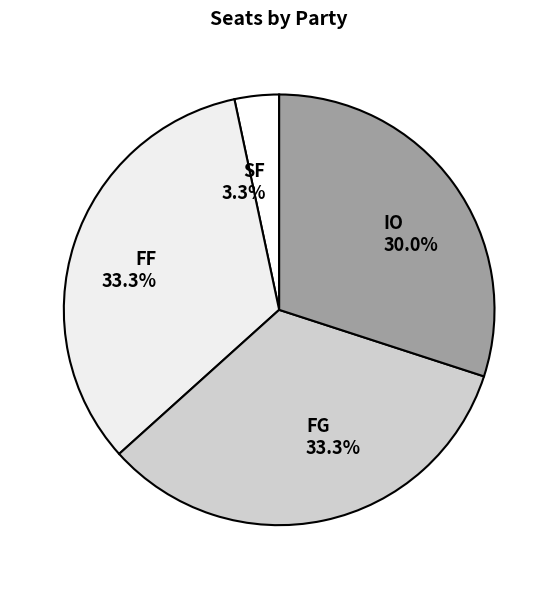

Which slice is the smallest?

SF